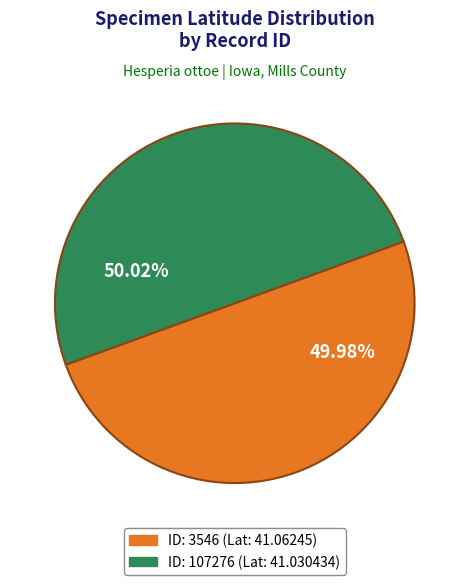

Does any single category account for the majority?

Yes